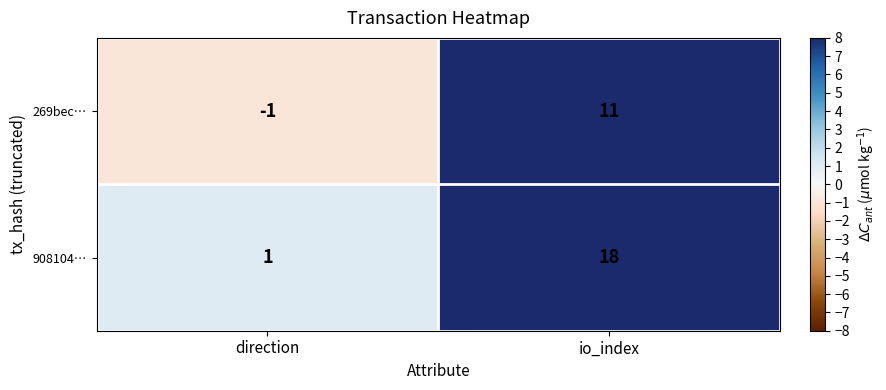

Where is 908104… nearest to the value 9?

direction